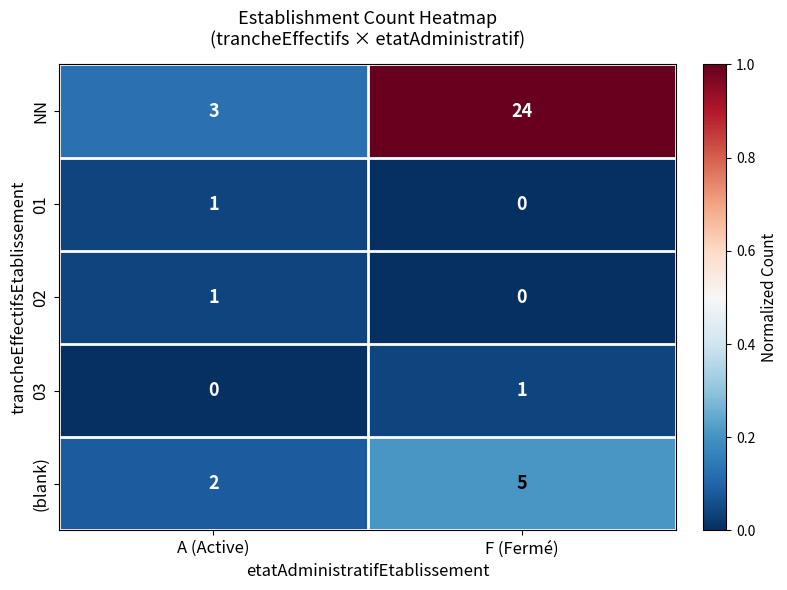

Which series has the largest total across all categories?

NN